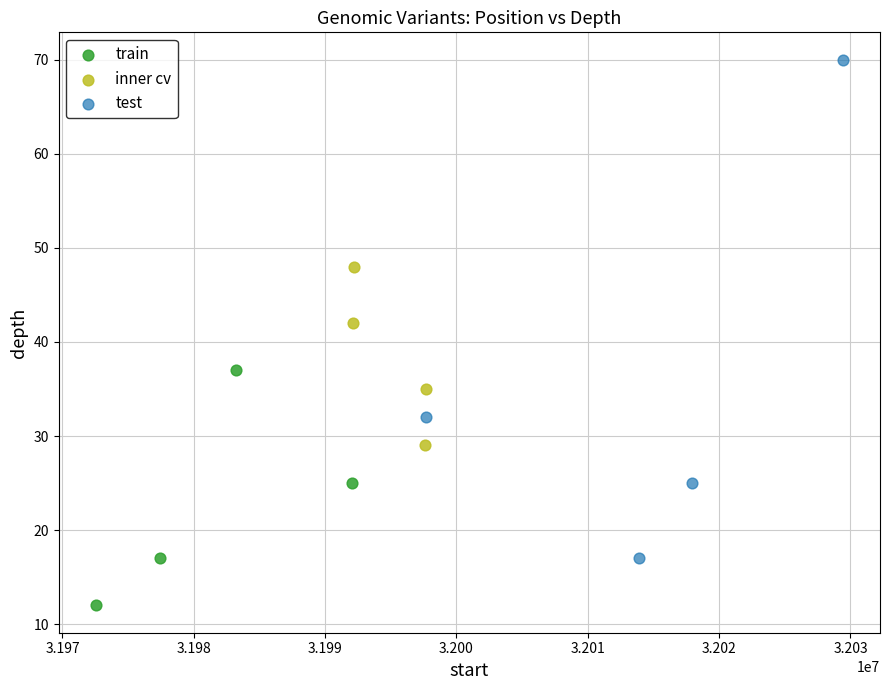

Which series reaches the maximum Y coordinate?

test